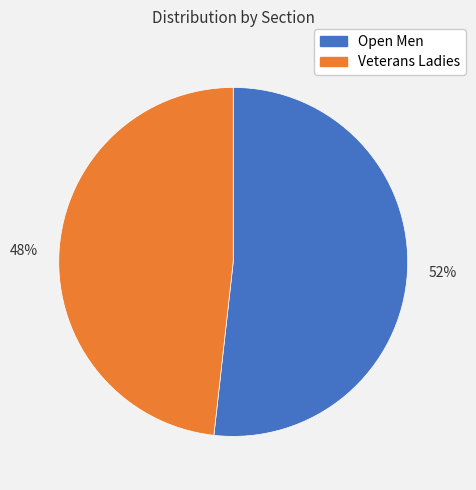

What is the ratio of the value at Open Men to the value at Veterans Ladies?

1.1